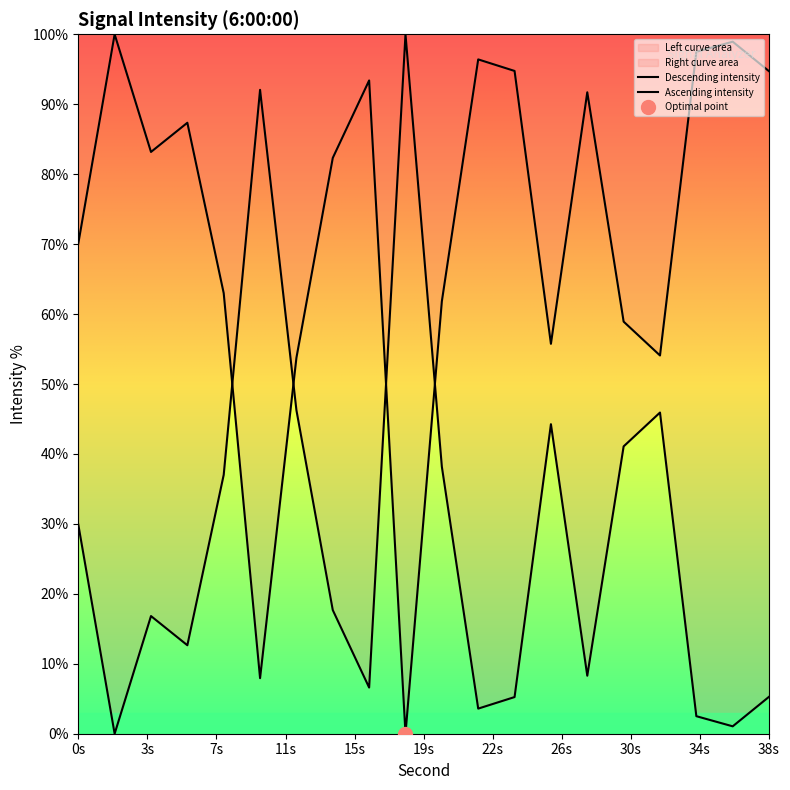

What is the sum of the values at 16 and 20?

155.2